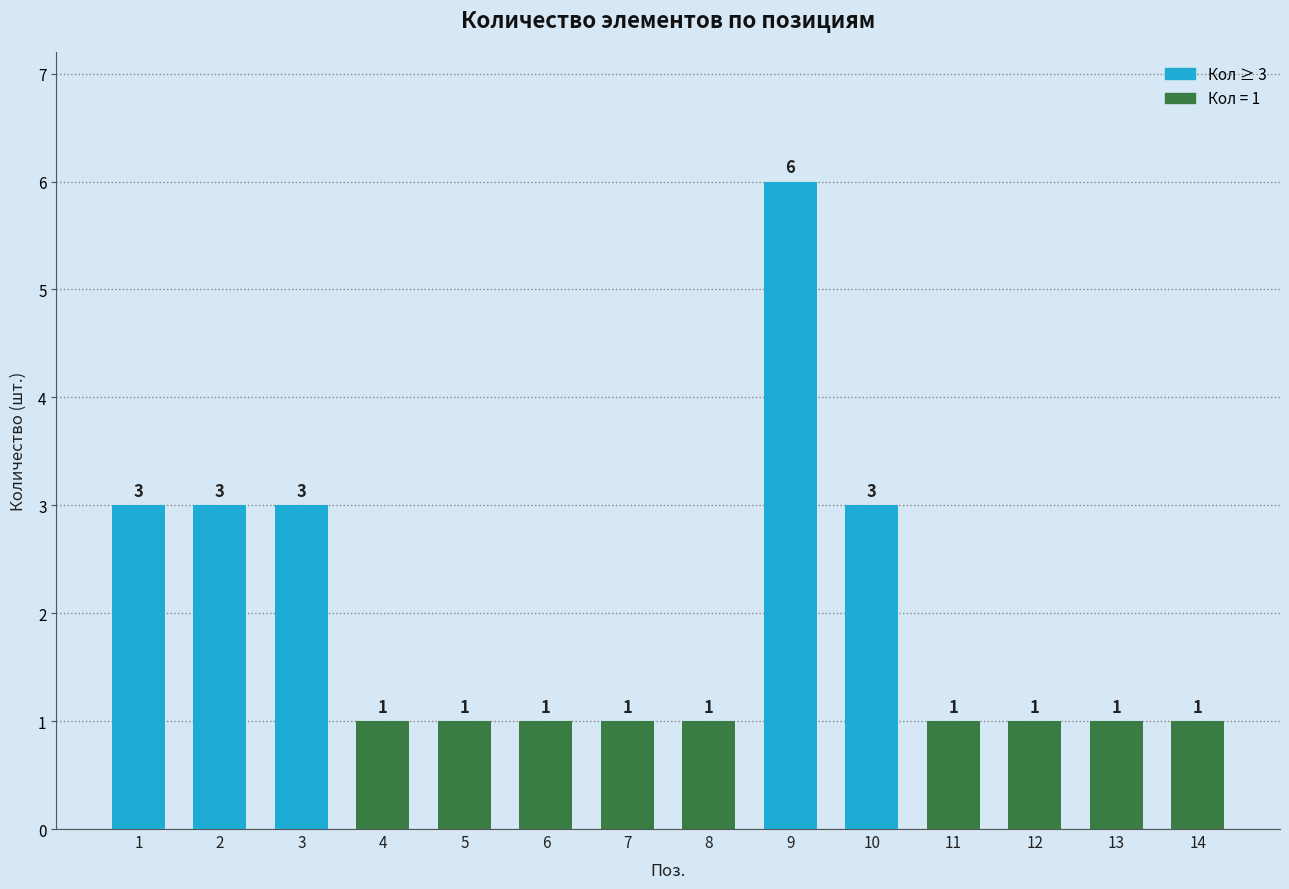

Is it true that the value at 2 is 2?

False